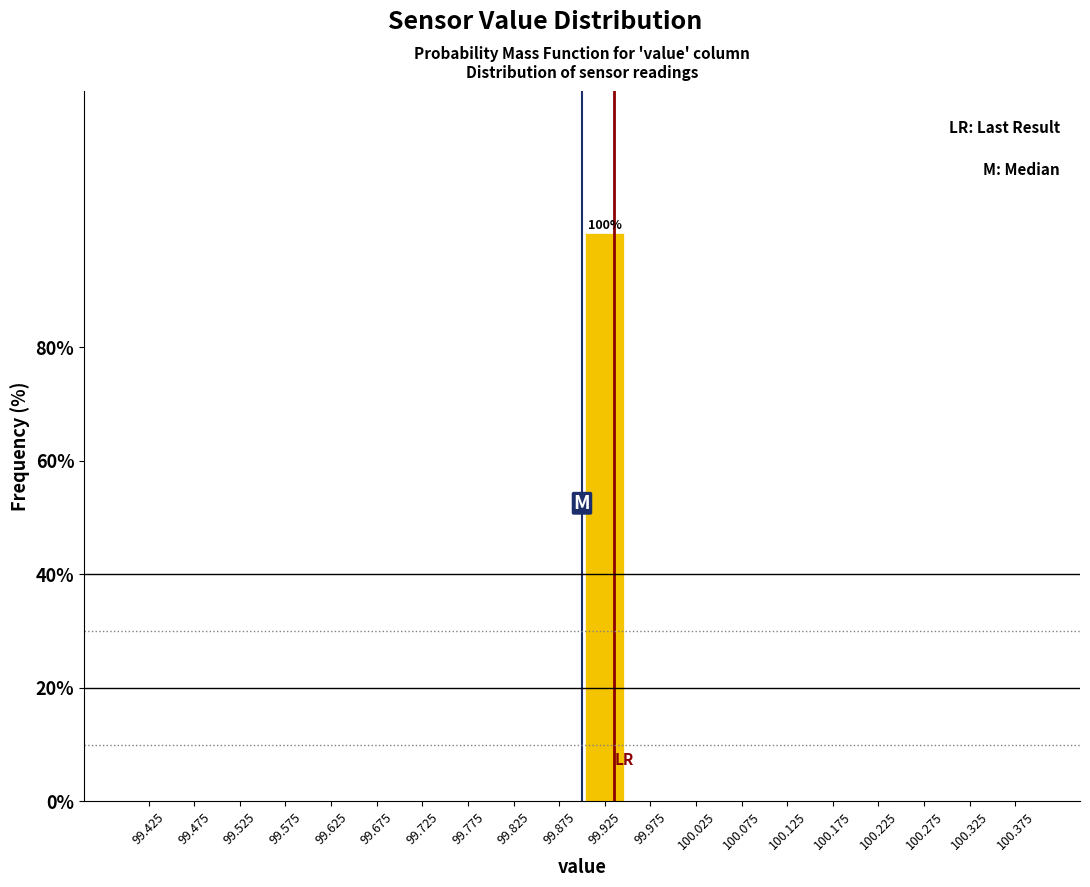

Which range on the x-axis has the tallest bar?

99.90 to 99.95